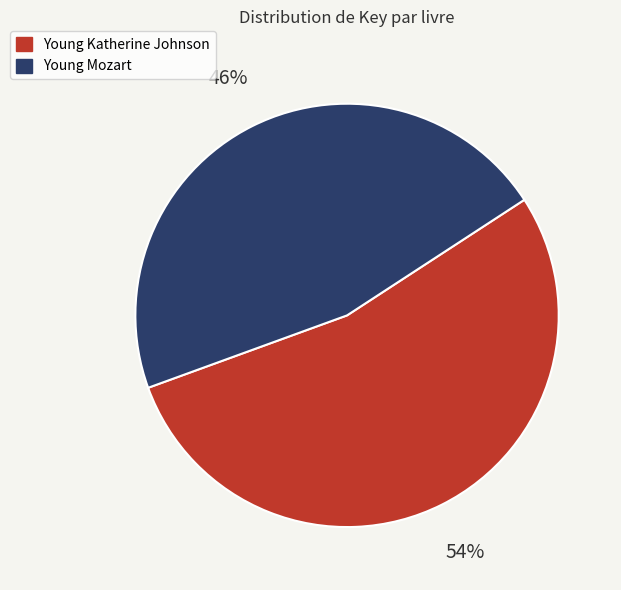

What percentage is the Young Katherine Johnson slice, to the nearest percent?

54%